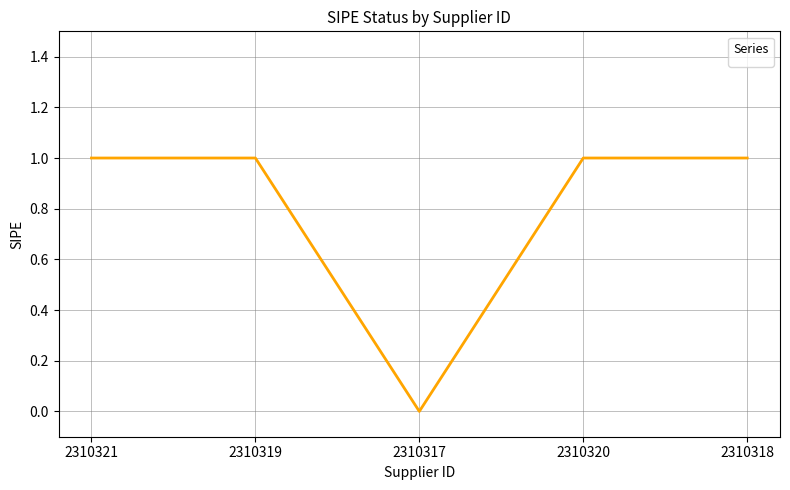

True or false: the data shows 0 at 2310317.

True